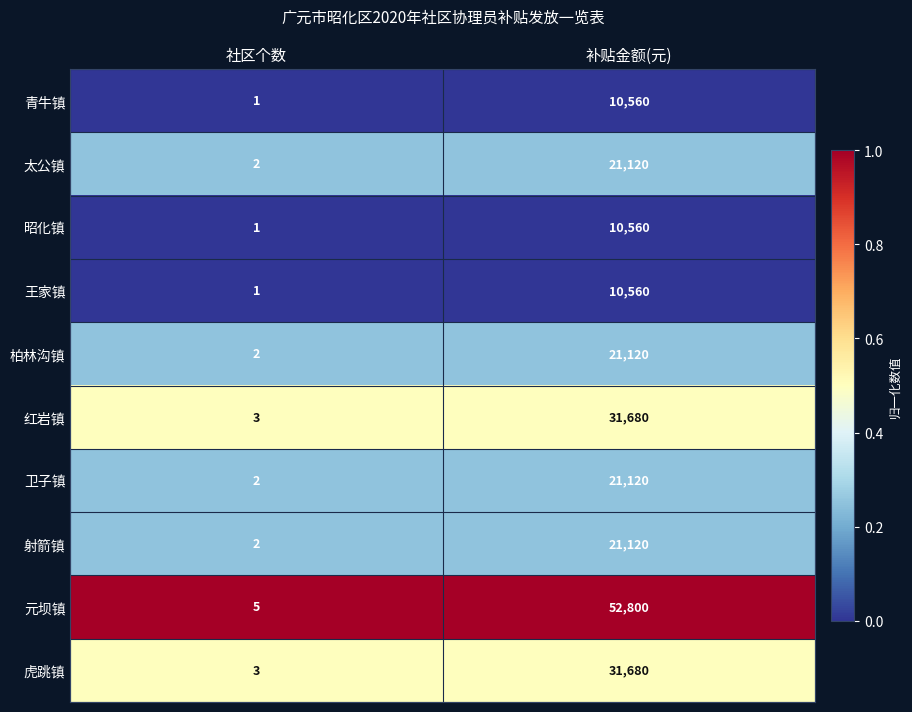

The value of 柏林沟镇 at 补贴金额(元) is 21120. True or false?

True